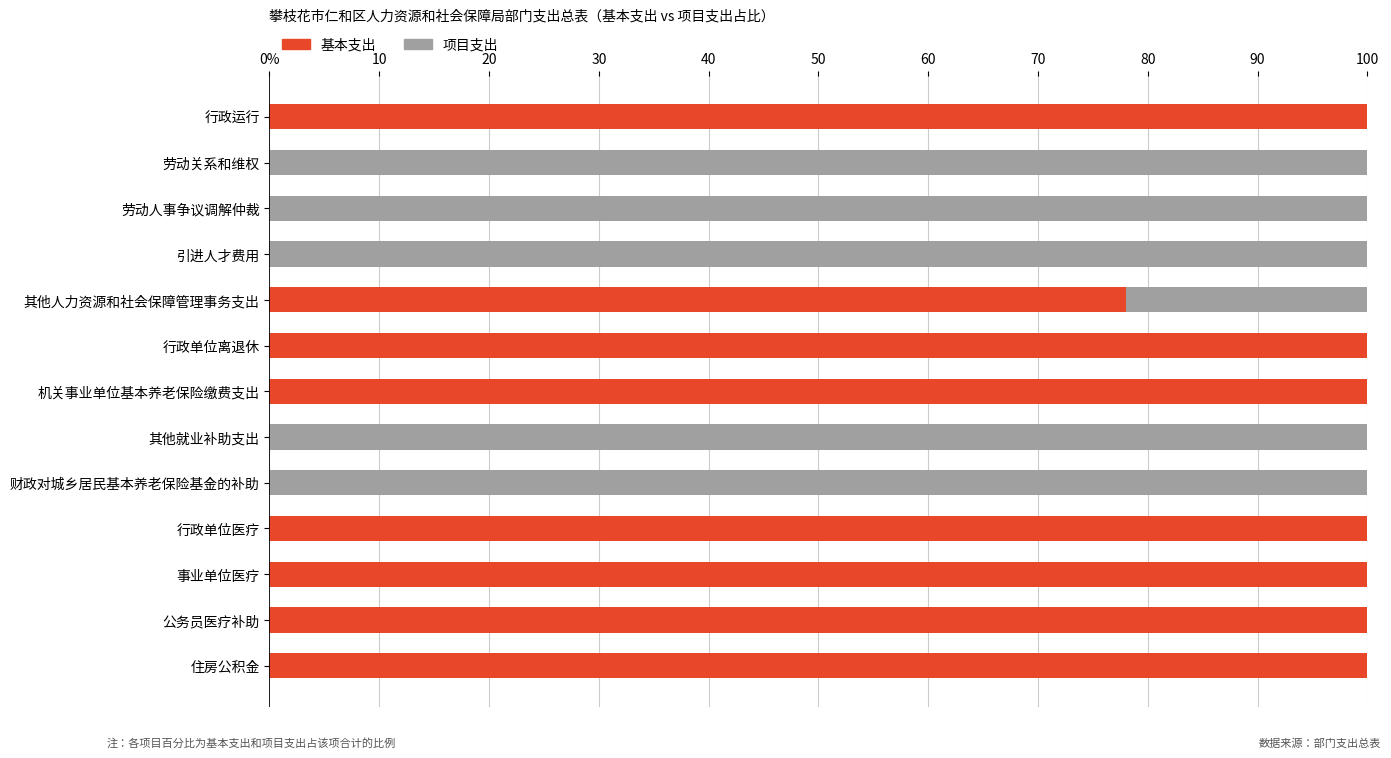

What are all the series names shown in the legend?

基本支出, 项目支出